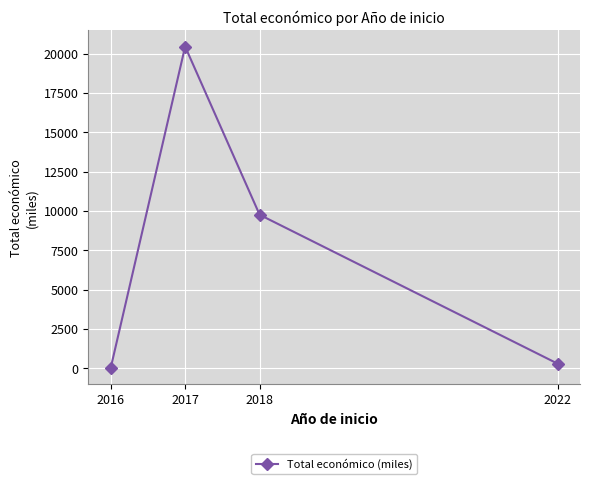

What is the sum of the values at 2022 and 2016?

307.9